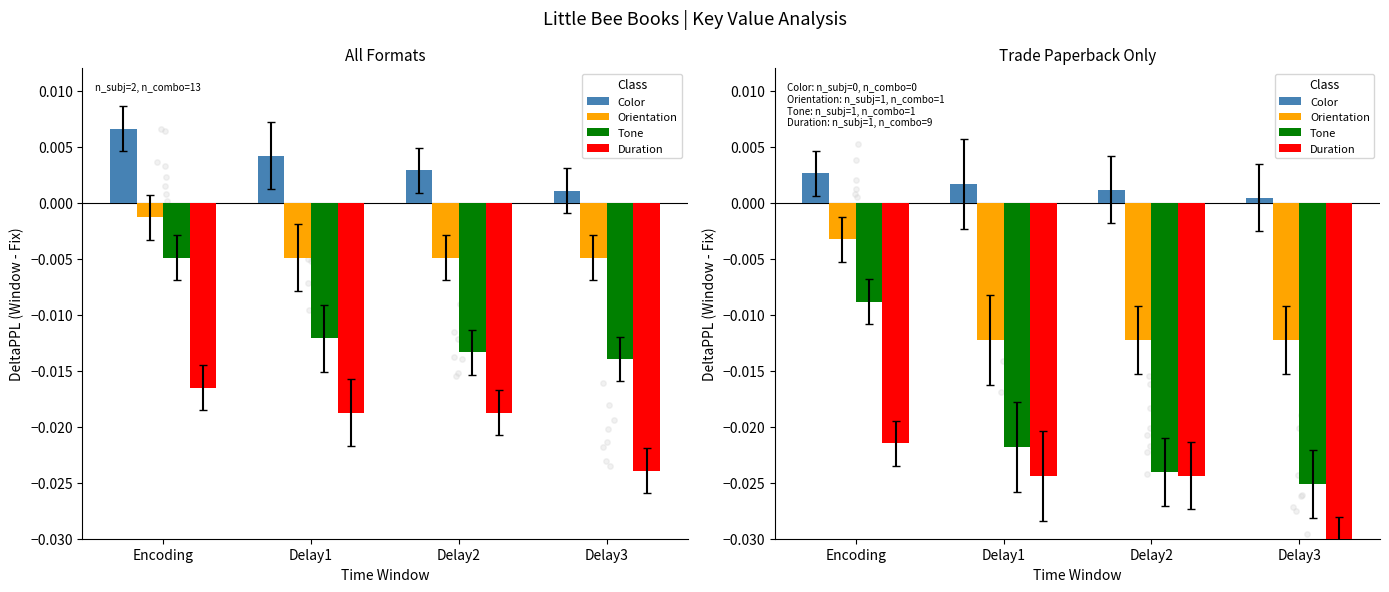

Is the value of Tone at Encoding greater than the value of Orientation at Delay1?

Yes